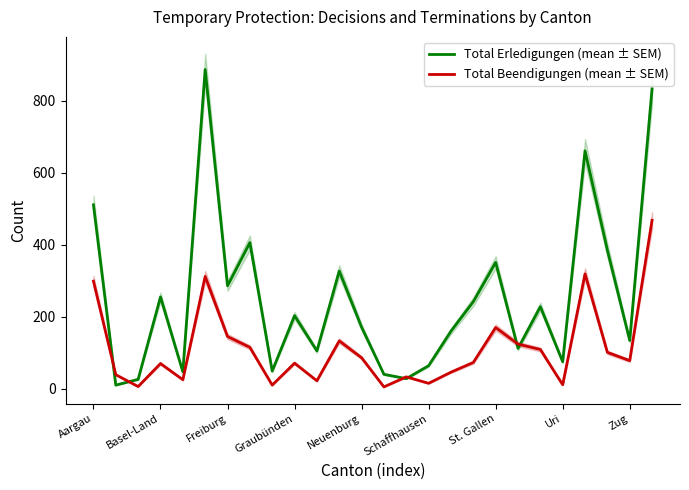

What are all the series names shown in the legend?

Total Erledigungen (mean ± SEM), Total Beendigungen (mean ± SEM)